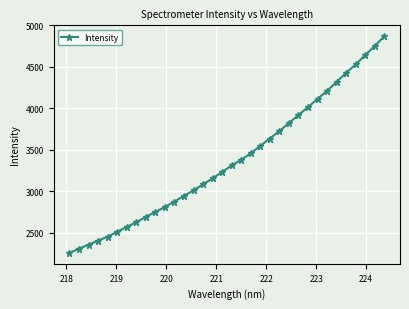

What is the smallest value displayed?

2256.8